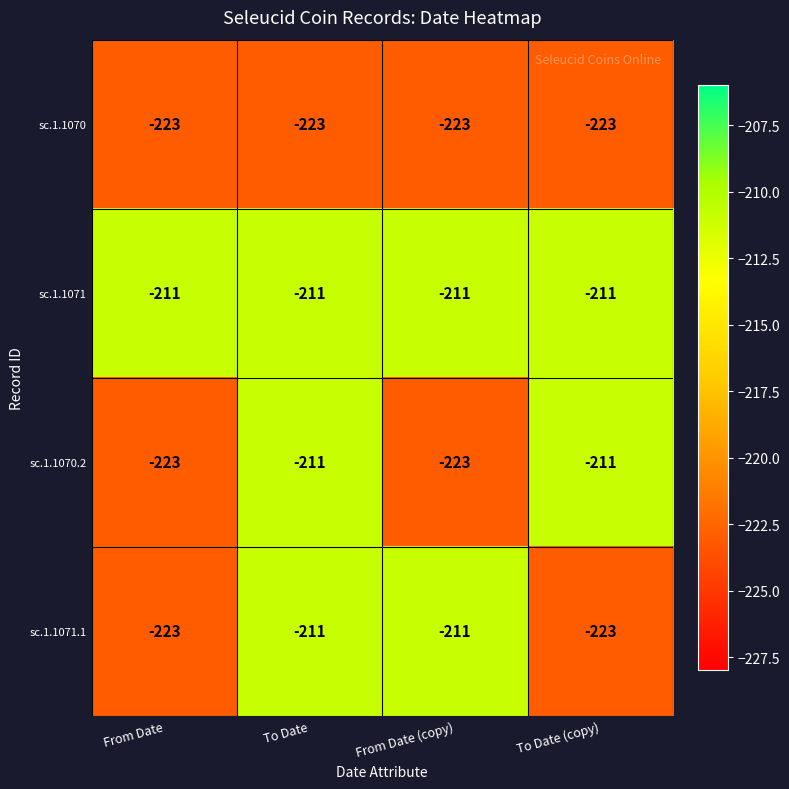

What is the lowest value of the sc.1.1071.1 series?

-223